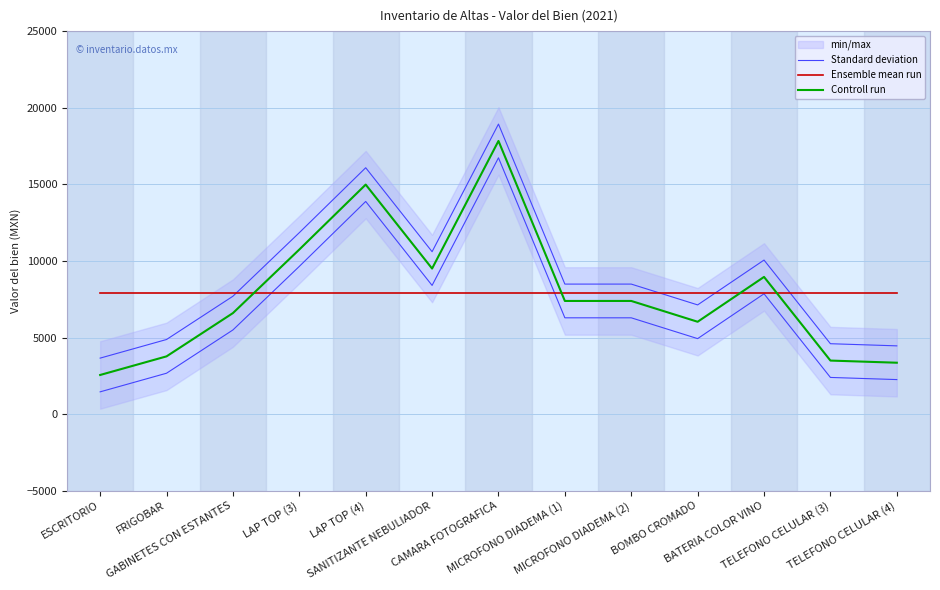

Is it true that Standard deviation equals 4599.4 at TELEFONO CELULAR (3)?

True